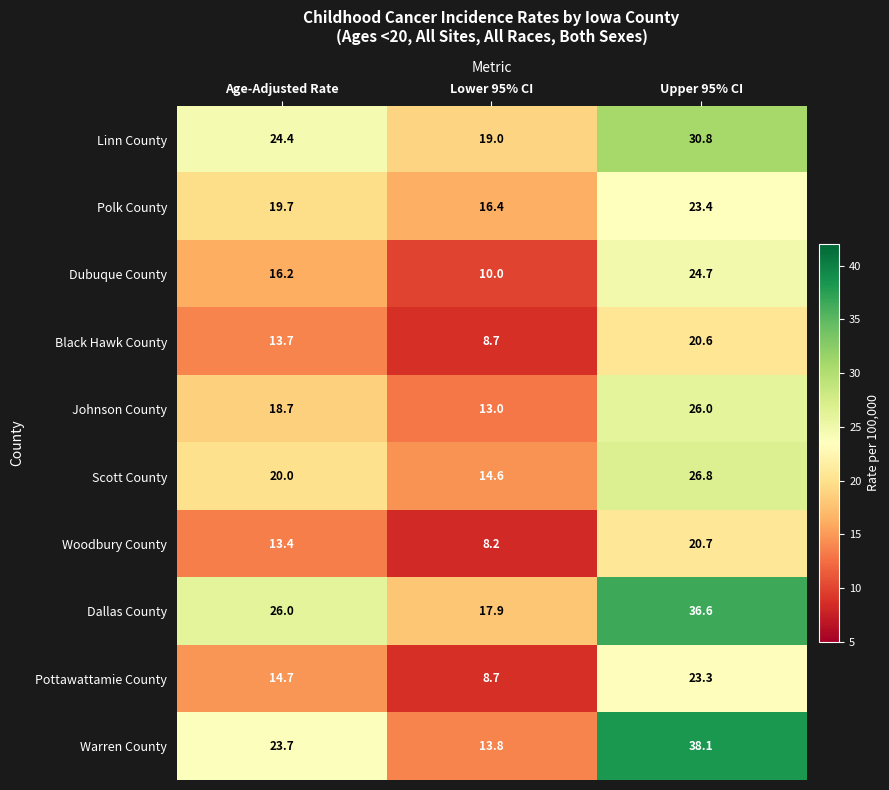

List the labels in order of Black Hawk County value, largest first.

Upper 95% CI, Age-Adjusted Rate, Lower 95% CI